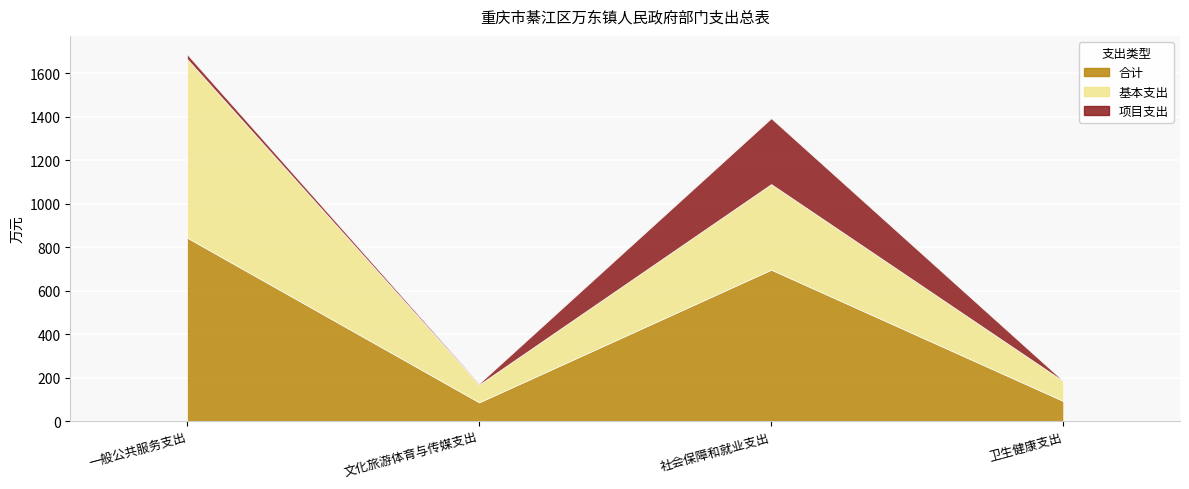

What are all the series names shown in the legend?

合计, 基本支出, 项目支出